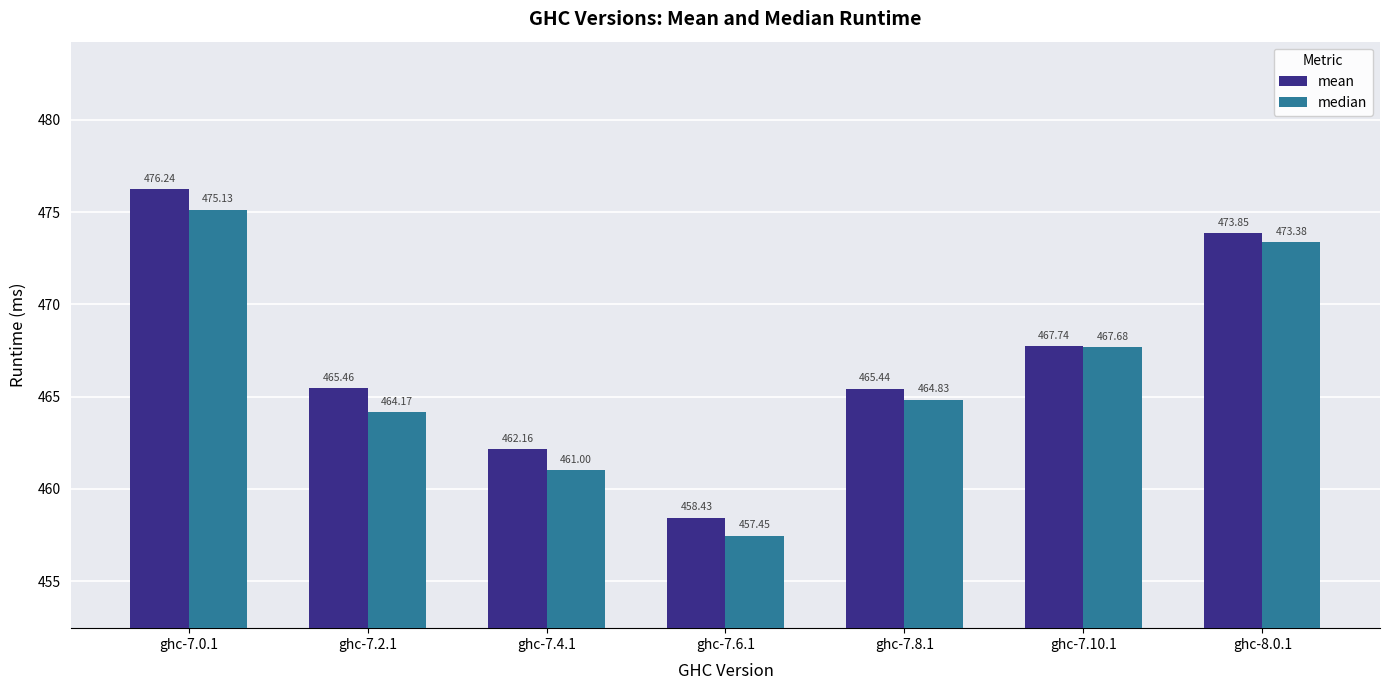

Rank the series by their average value, from lowest to highest.

median, mean